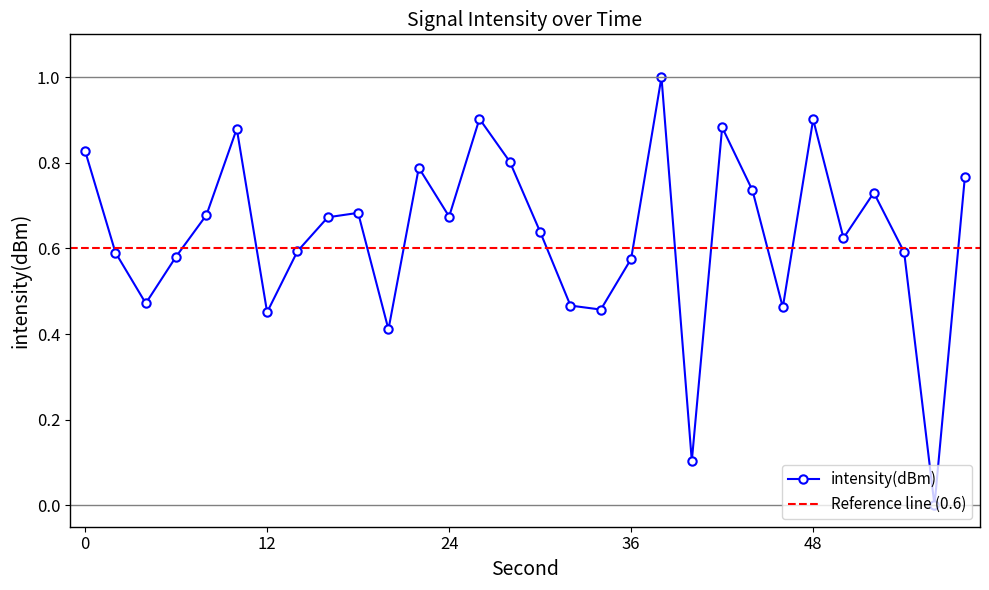

Rank the categories by value from lowest to highest.

56, 40, 20, 12, 34, 46, 32, 4, 36, 6, 2, 54, 14, 50, 30, 16, 24, 8, 18, 52, 44, 58, 22, 28, 0, 10, 42, 48, 26, 38